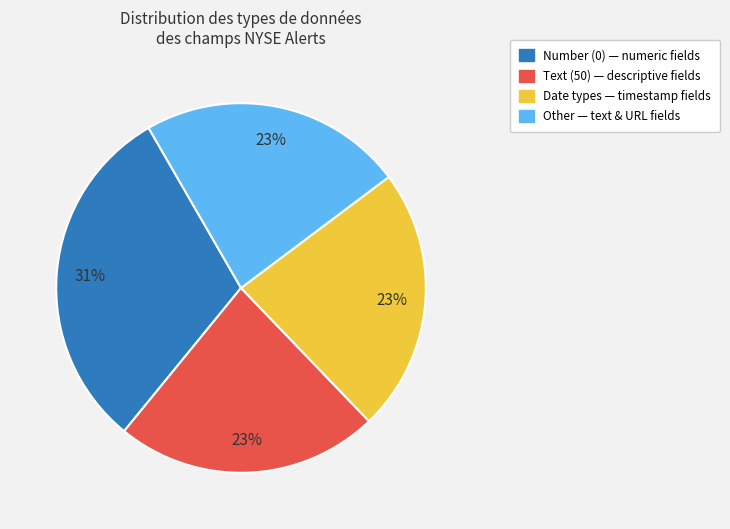

To the nearest percent, what is the difference between the largest and smallest slice percentages?

8%